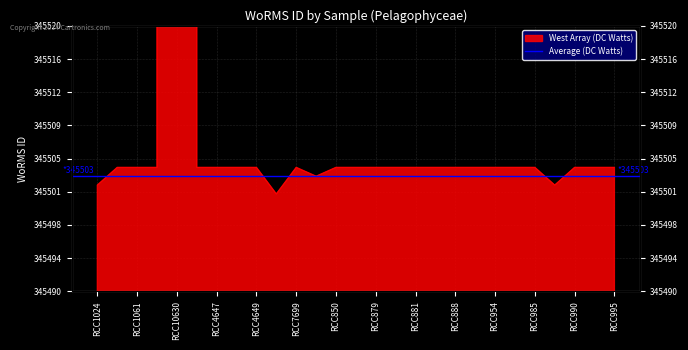

What is the label of the 27th point from the right?

RCC1024